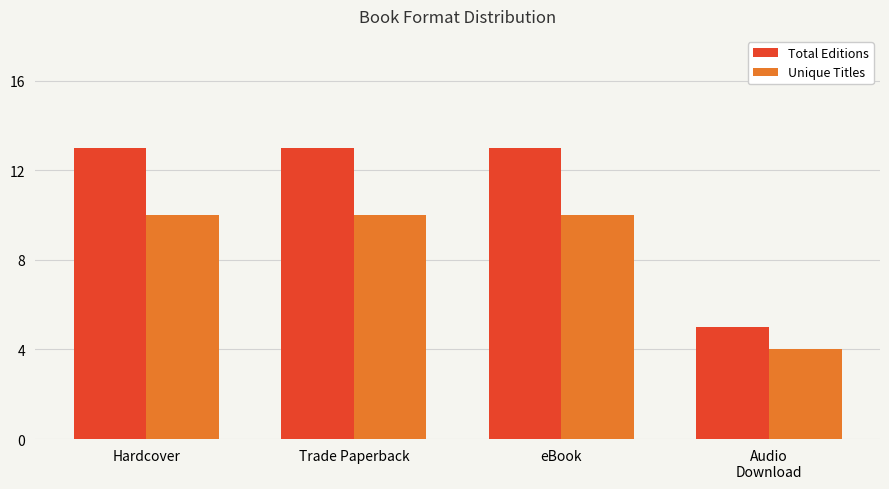

What is the sum of the Unique Titles values at Audio
Download and eBook?

14